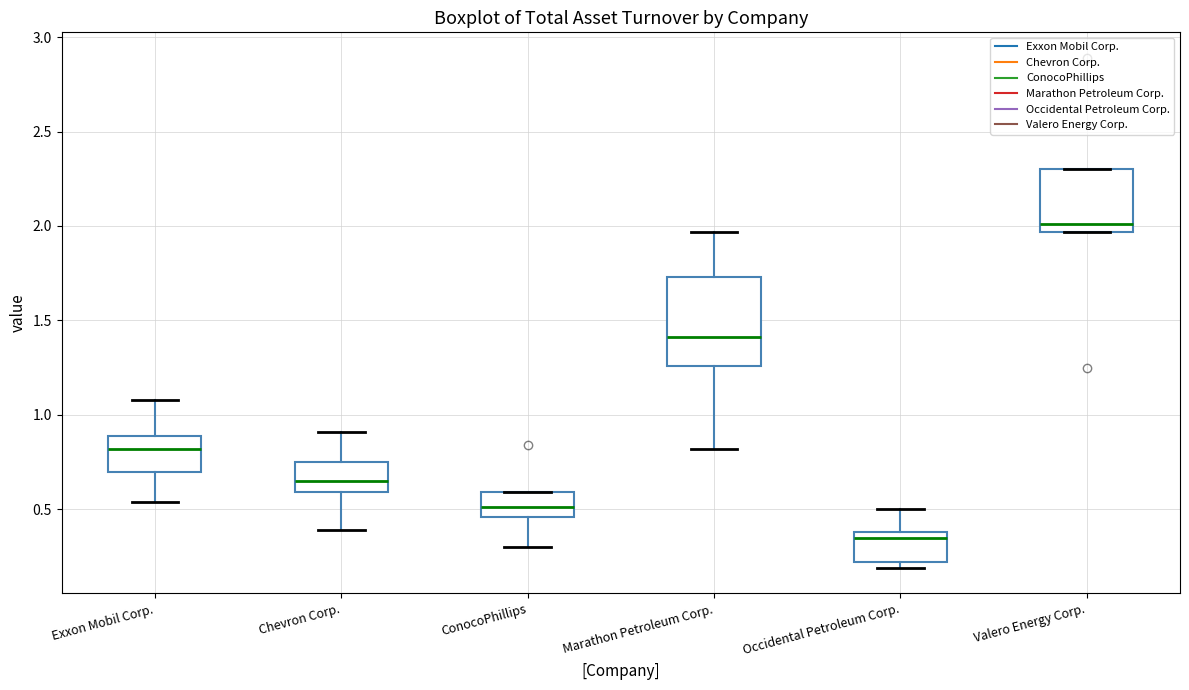

Where does the lower whisker of the box for Chevron Corp. end on the y-axis? The values are not printed on the chart, so give them approximately, as read against the axis.

0.40